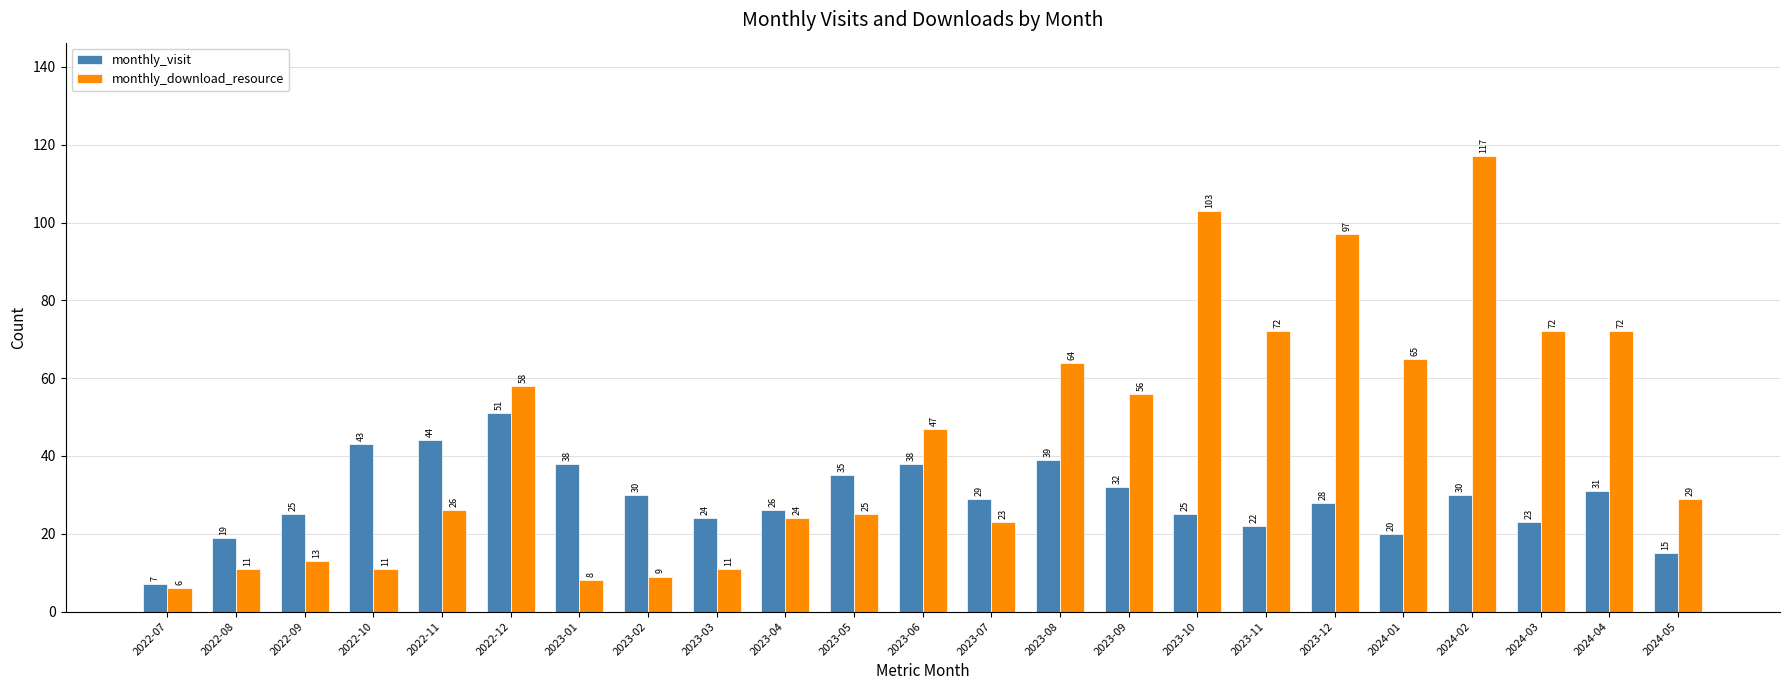

Which label corresponds to the smallest value in the chart?

2022-07